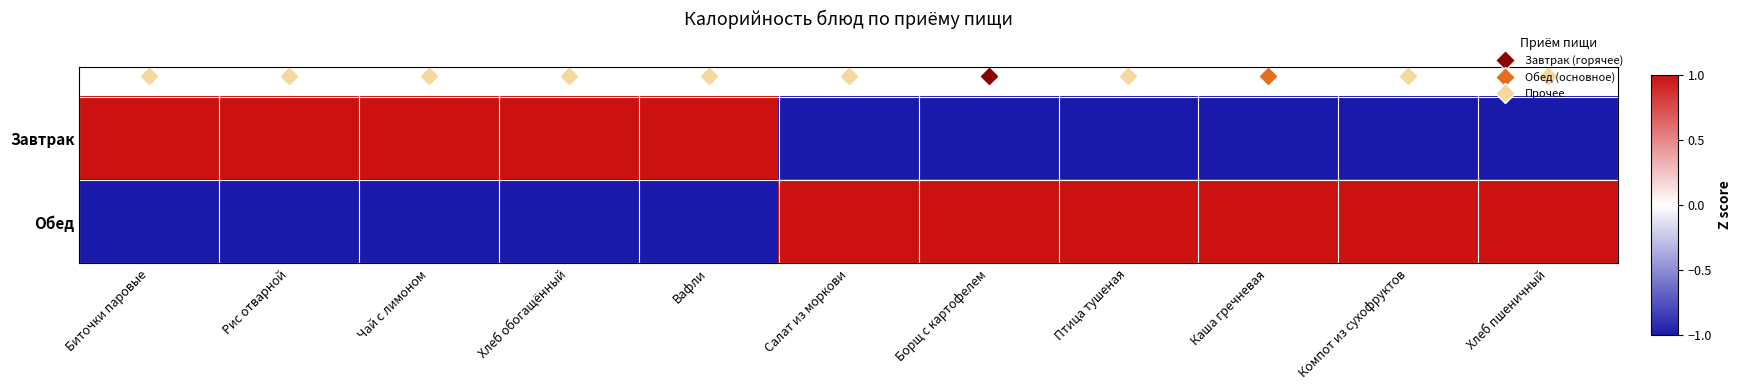

Rank the series by their maximum value, from lowest to highest.

Завтрак, Обед